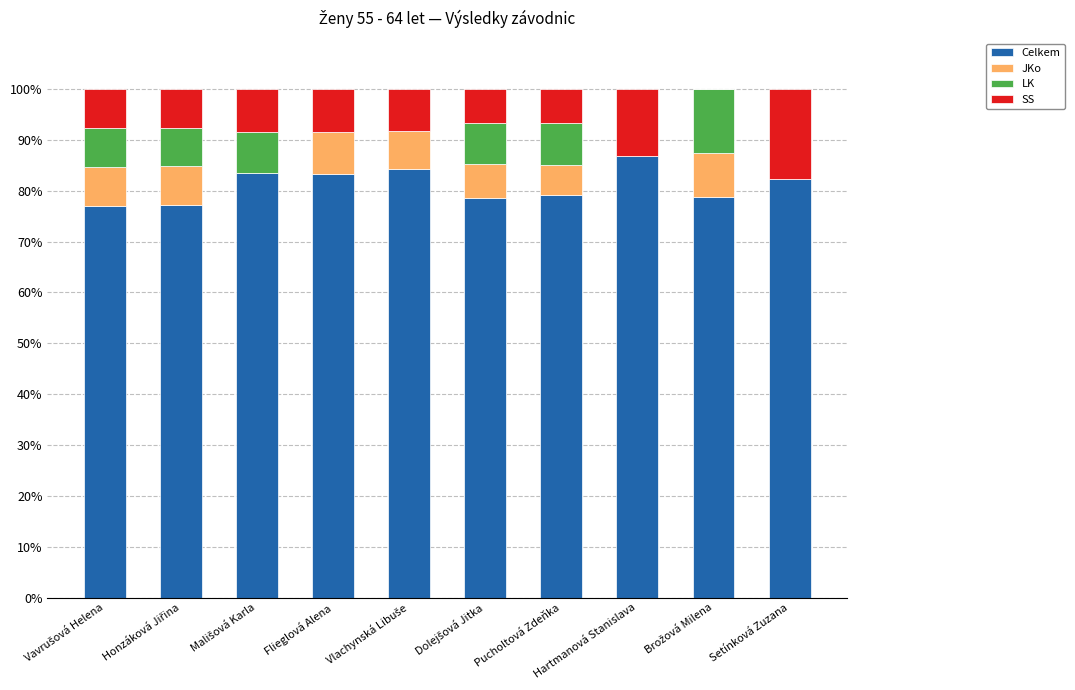

At which label does Celkem reach its peak?

Hartmanová Stanislava